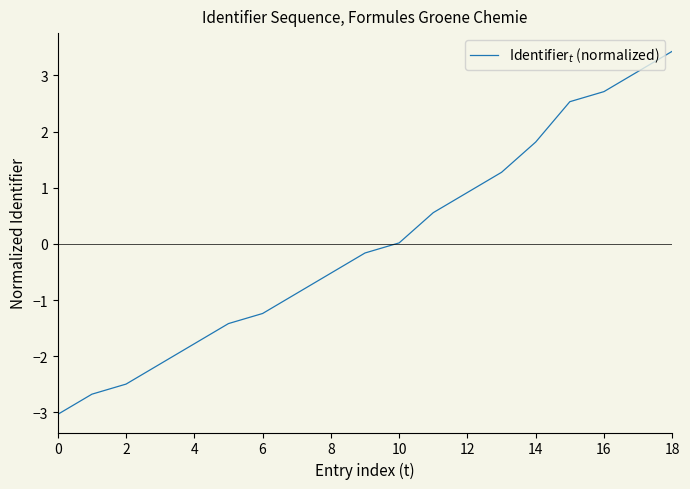

What is the greatest value displayed?

3.4